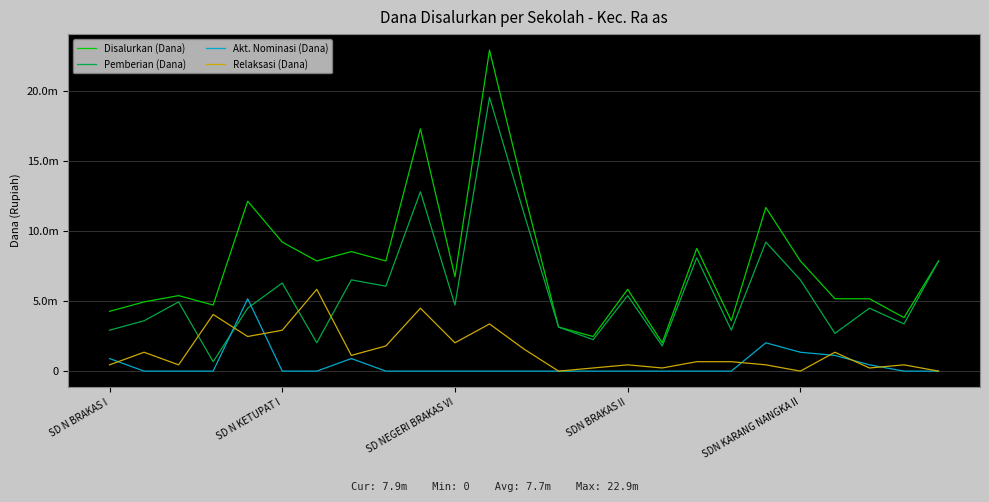

What is the greatest value displayed?

22950000